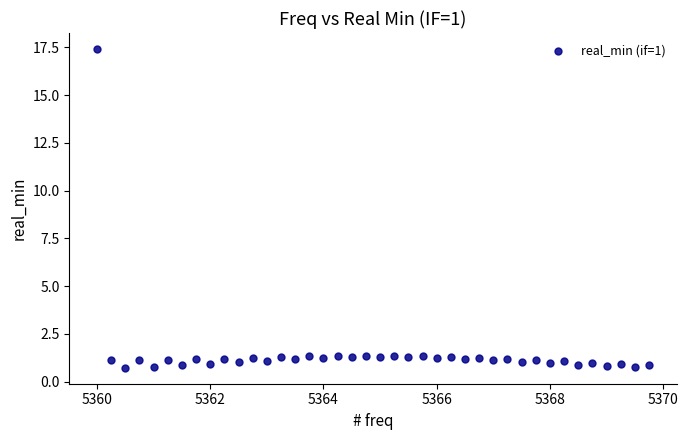

What is the range of Y values (max minus min)?

16.7